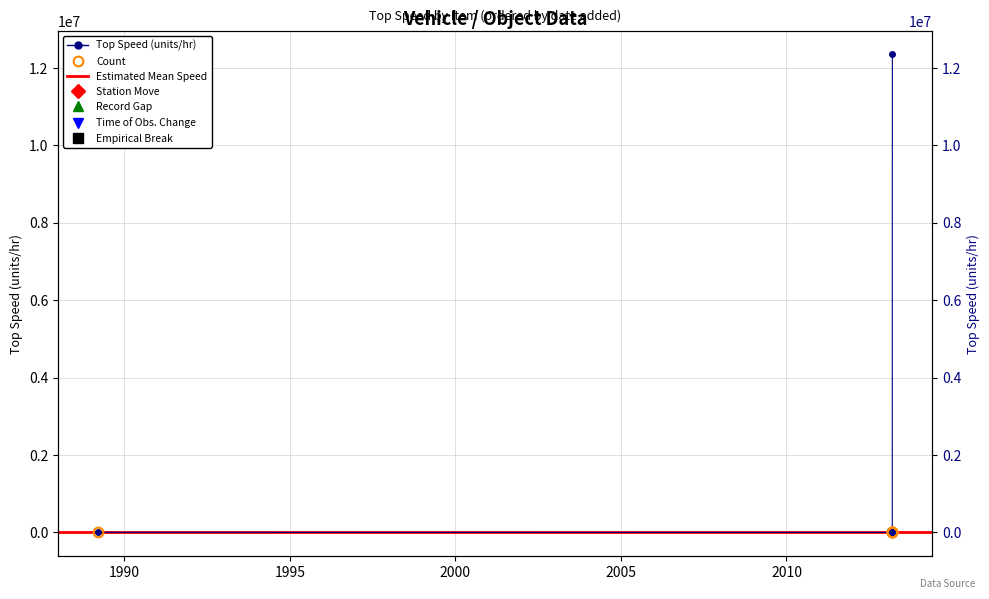

The value of top_speed.float at 2013-03-14 is 12345678.1. True or false?

True